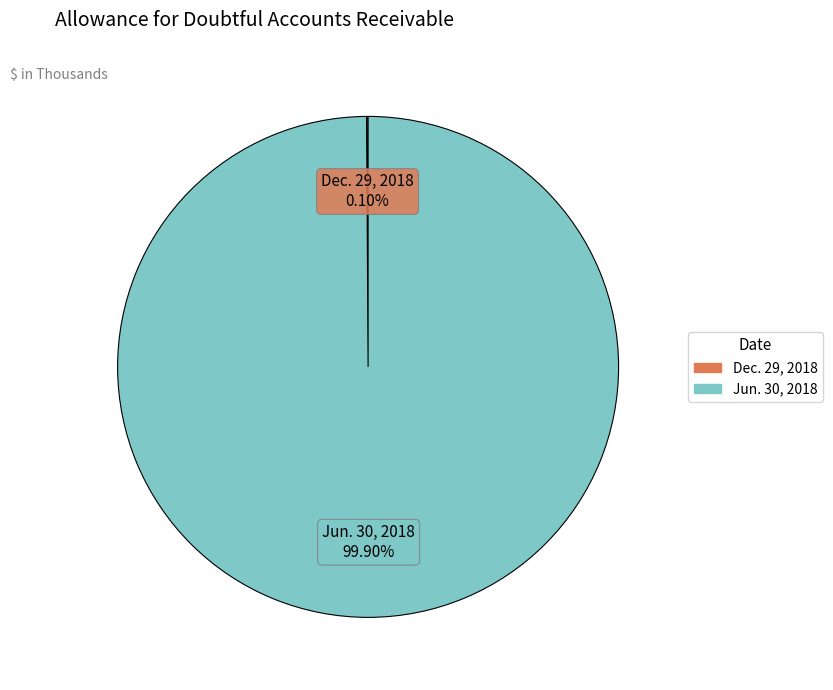

Which category has the biggest portion of the pie?

Jun. 30, 2018